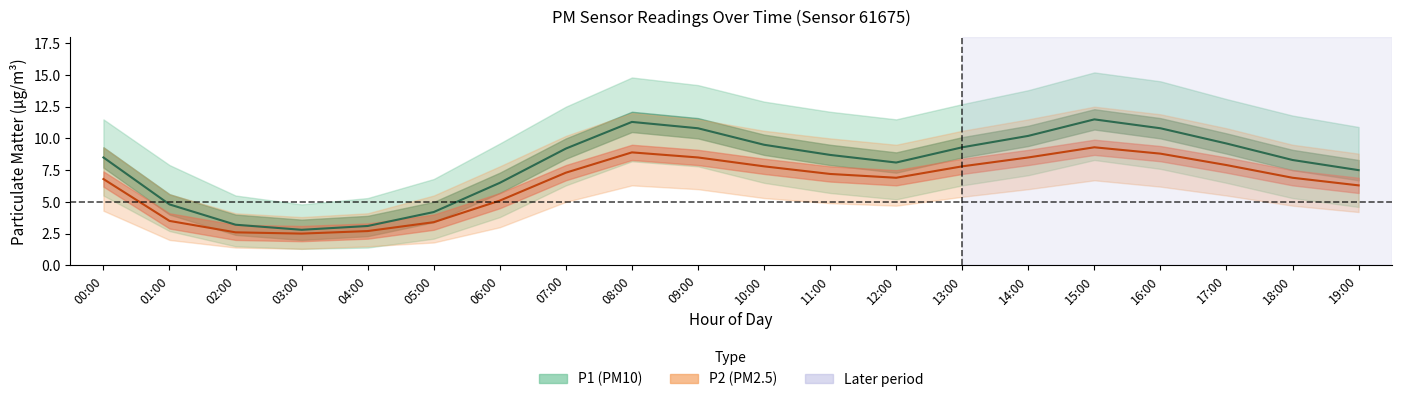

True or false: P1 (PM10) and P2 (PM2.5) cross at least once.

False